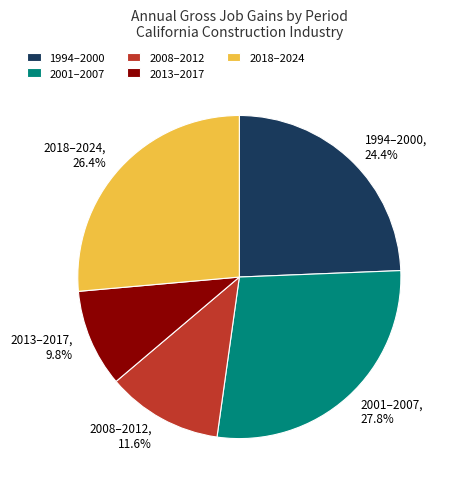

How many segments does this pie chart have?

5